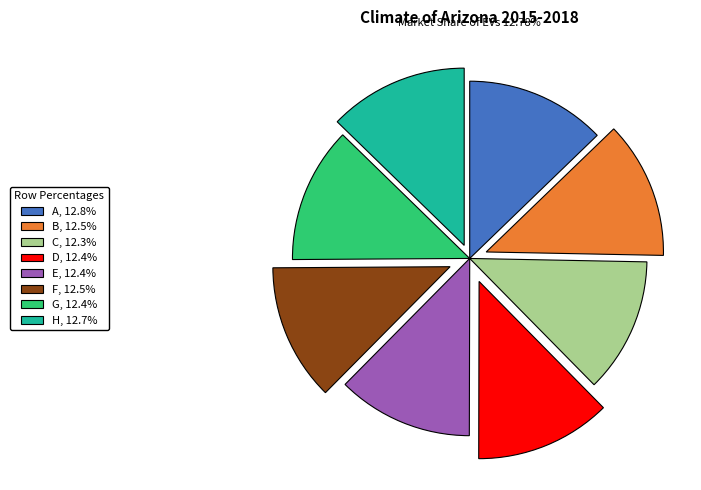

Is the sum of B, 12.5% and F, 12.5% greater than half?

No